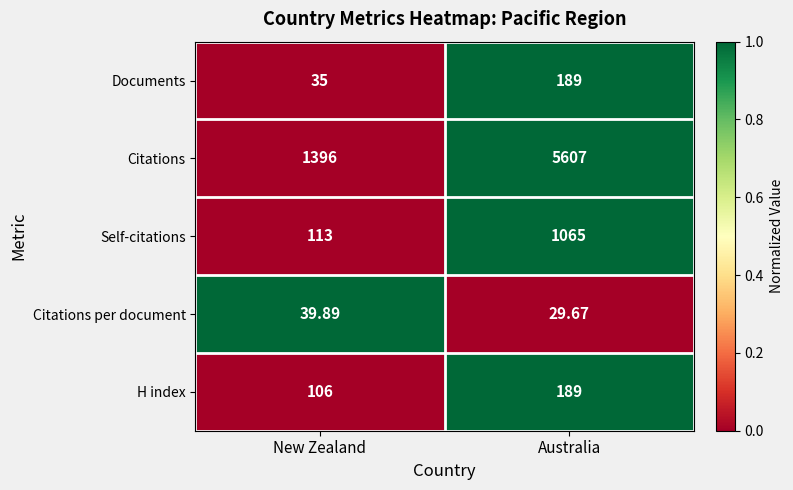

At which label does H index reach its minimum?

New Zealand